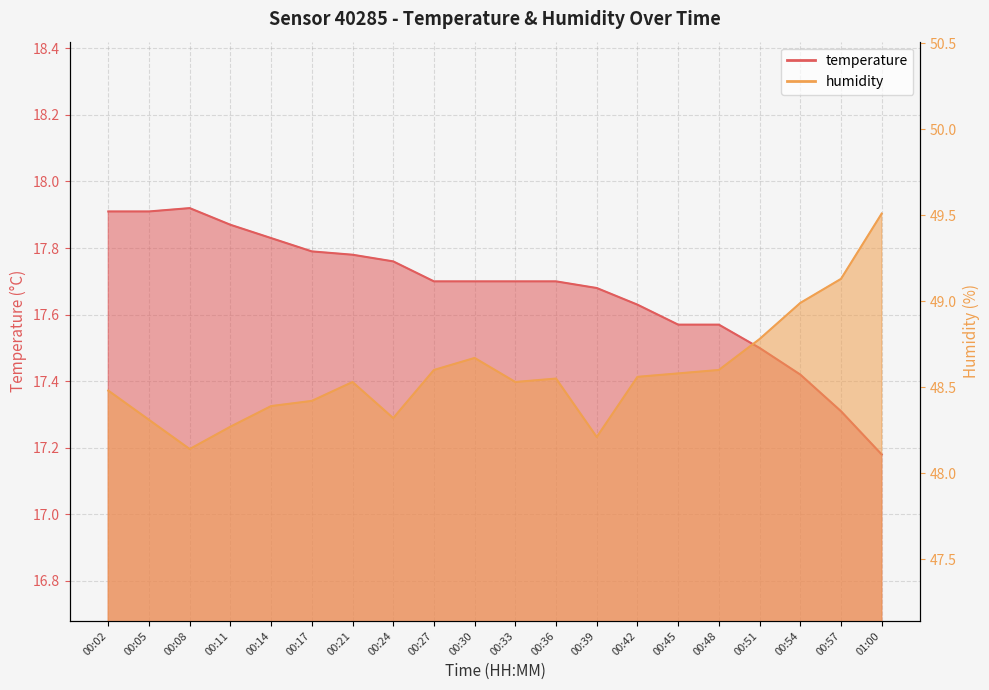

Reading left to right, list all the values displayed in this chart.

temperature: 00:02=17.9	00:05=17.9	00:08=17.9	00:11=17.9	00:14=17.8	00:17=17.8	00:21=17.8	00:24=17.8	00:27=17.7	00:30=17.7	00:33=17.7	00:36=17.7	00:39=17.7	00:42=17.6	00:45=17.6	00:48=17.6	00:51=17.5	00:54=17.4	00:57=17.3	01:00=17.2
humidity: 00:02=48.5	00:05=48.3	00:08=48.1	00:11=48.3	00:14=48.4	00:17=48.4	00:21=48.5	00:24=48.3	00:27=48.6	00:30=48.7	00:33=48.5	00:36=48.5	00:39=48.2	00:42=48.6	00:45=48.6	00:48=48.6	00:51=48.8	00:54=49.0	00:57=49.1	01:00=49.5